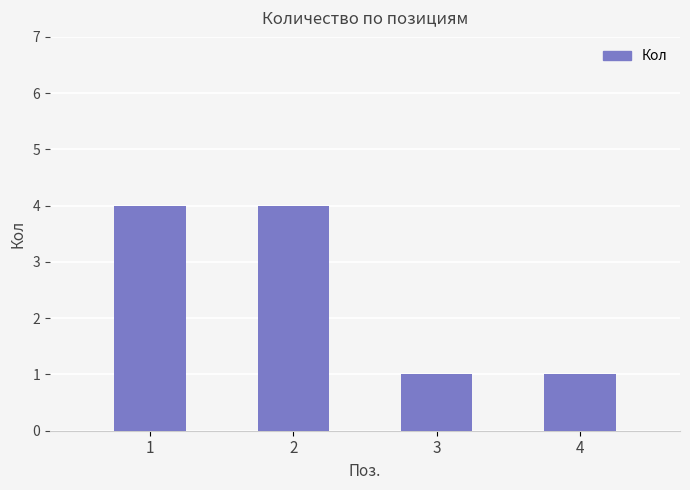

Are the bars grouped side by side (vs. stacked)?

No